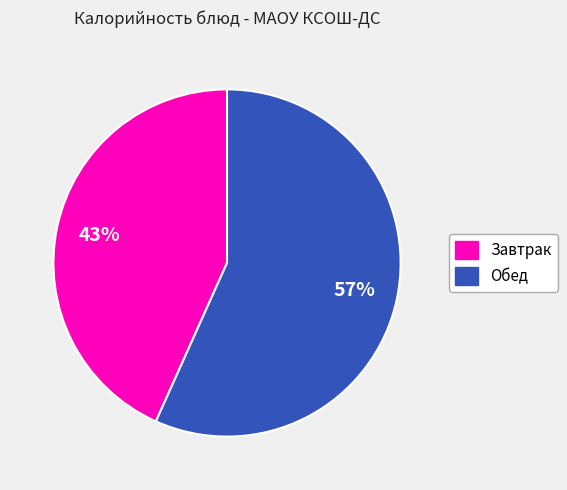

To the nearest percent, what is the average slice percentage?

50%